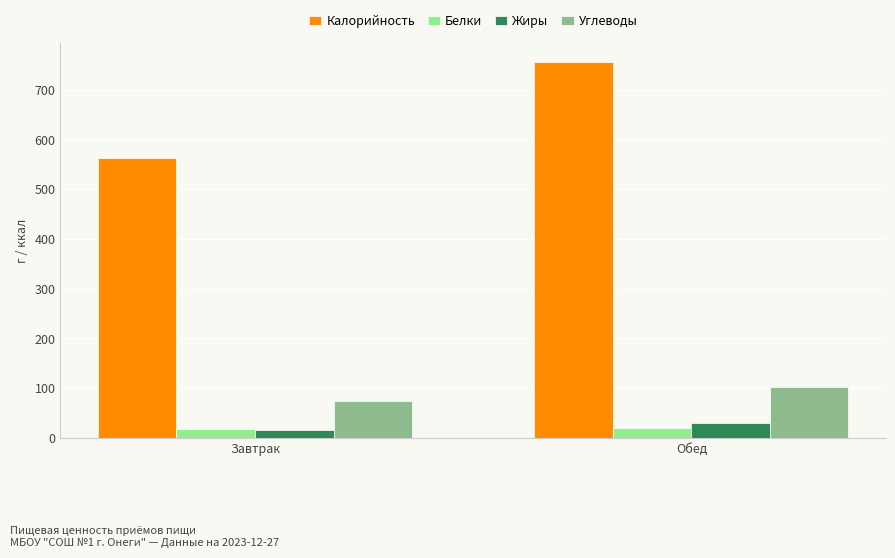

At which label is Жиры closest to 23?

Завтрак